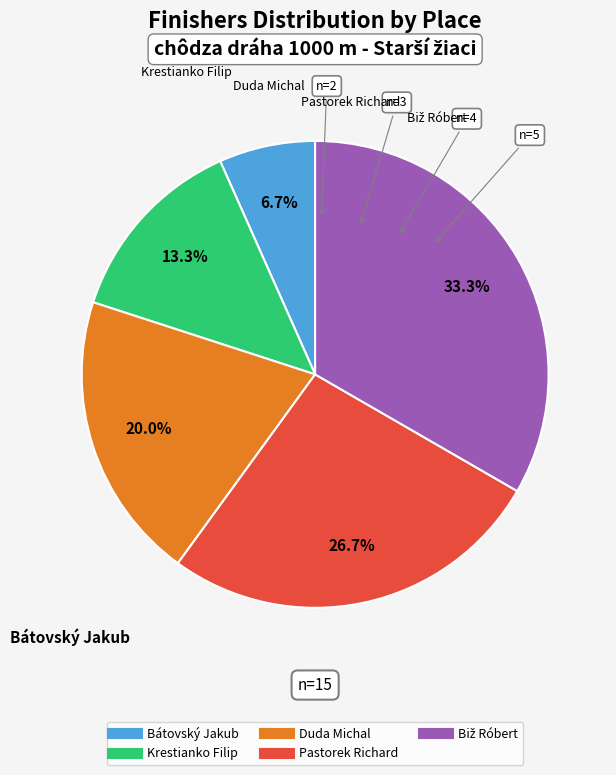

Does Pastorek Richard represent more than half of the total?

No